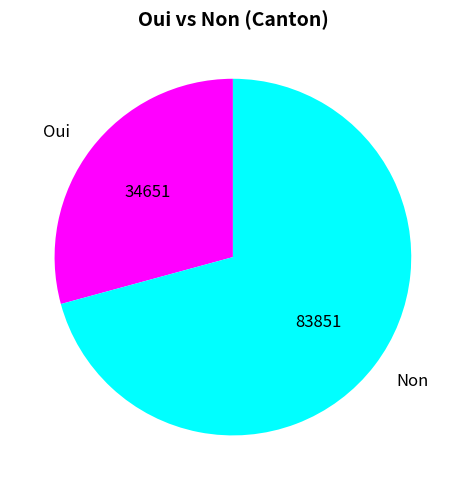

Which has a higher value, Non or Oui?

Non